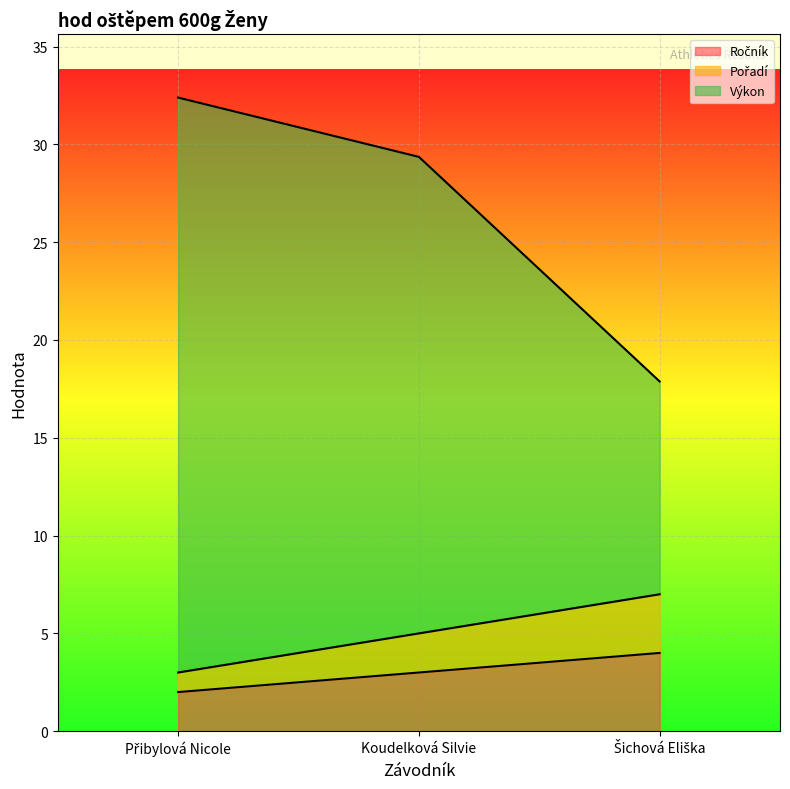

What are all the series names shown in the legend?

Ročník, Pořadí, Výkon